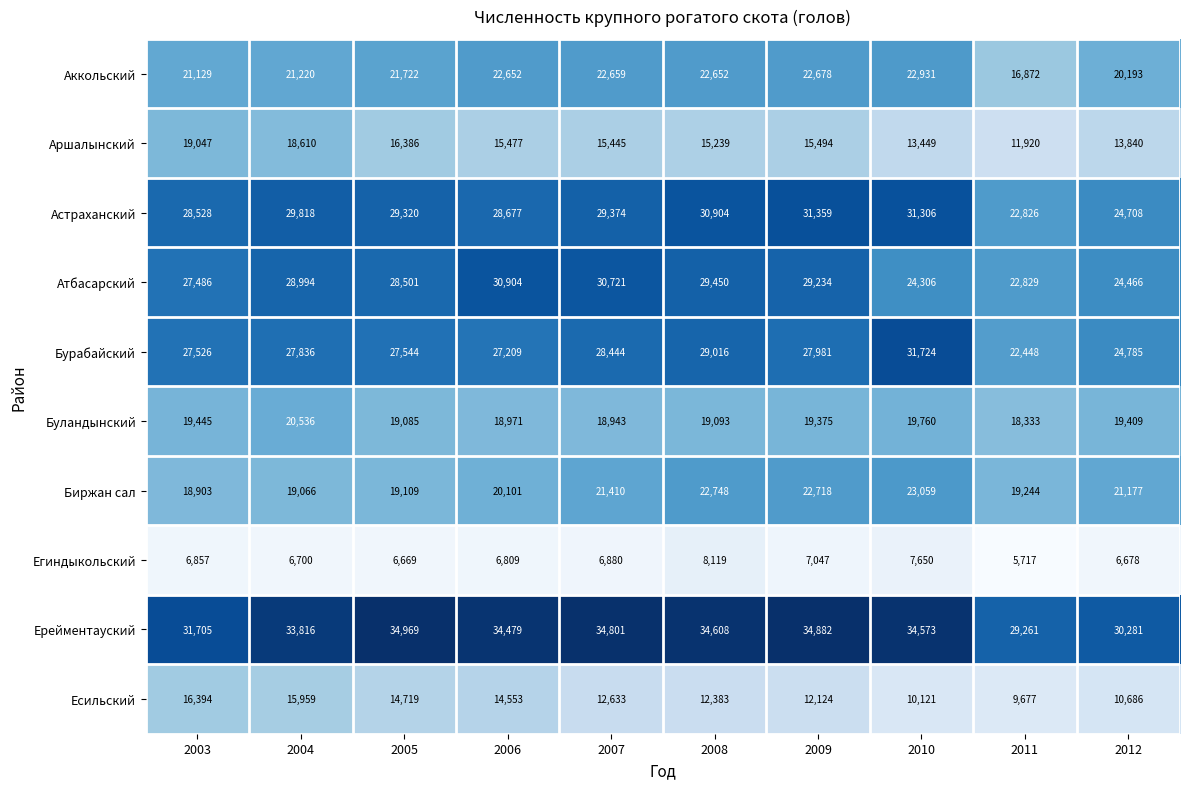

What is the difference between the maximum and minimum values in the Атбасарский series?

8075